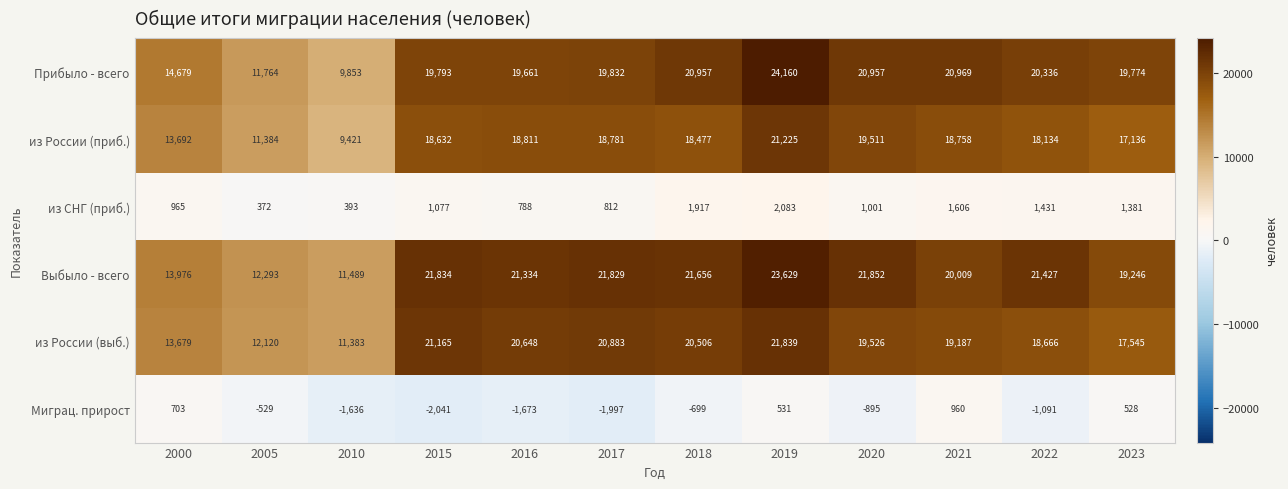

The value of из России (приб.) at 2020 is 19511. True or false?

True